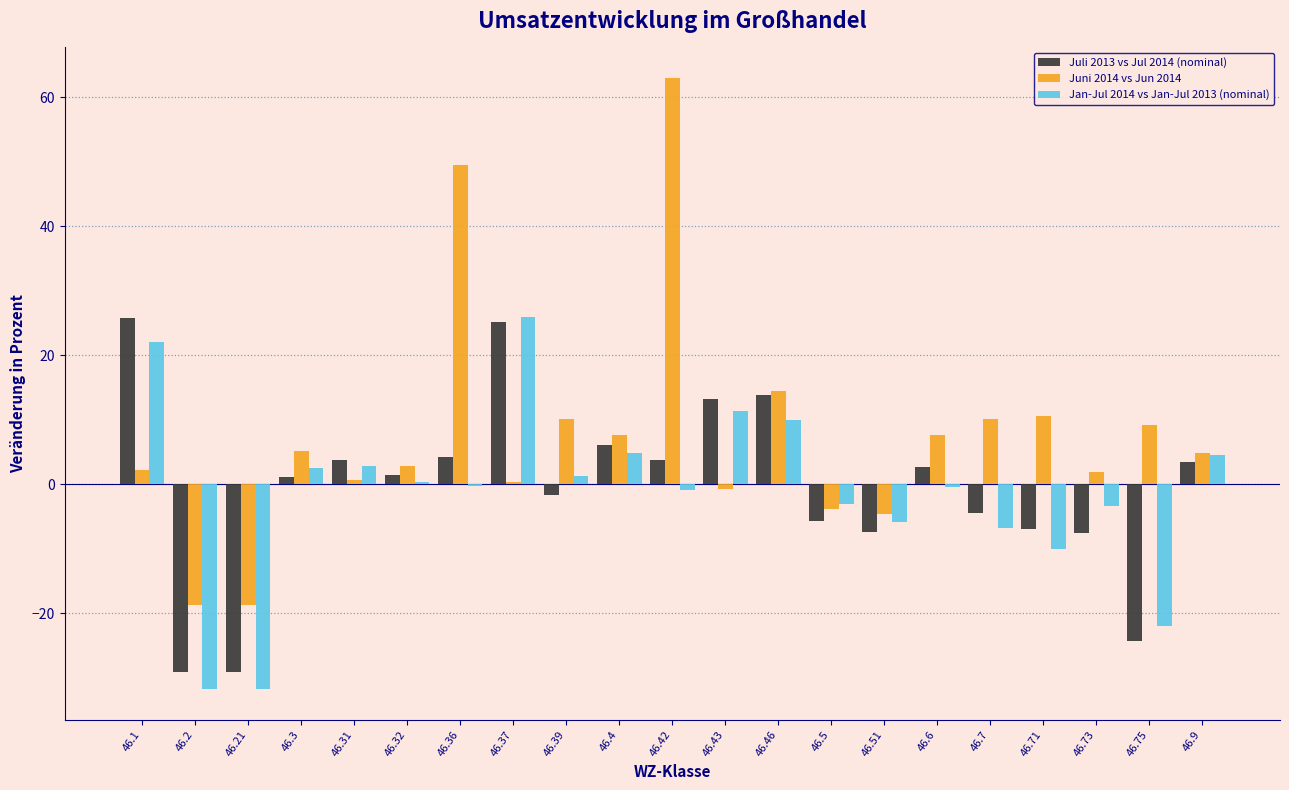

True or false: Jan-Jul 2014 vs Jan-Jul 2013 (nominal) has a value of -0.4 at 46.6.

True